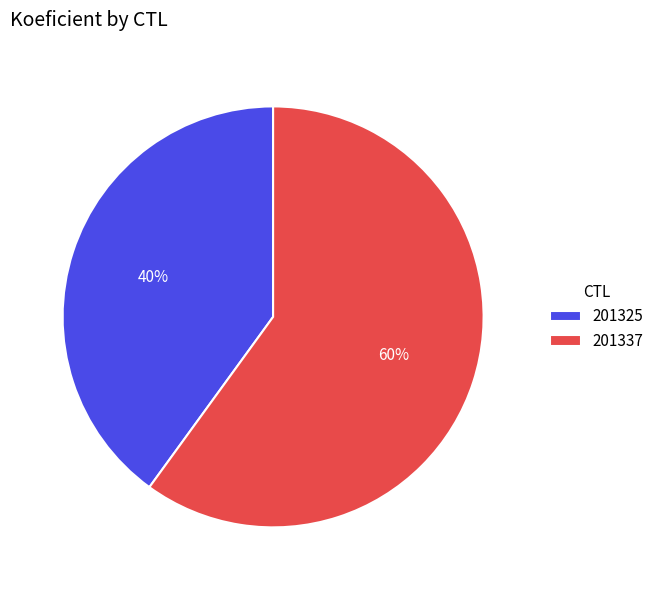

True or false: 201325 accounts for 40% of the total.

True